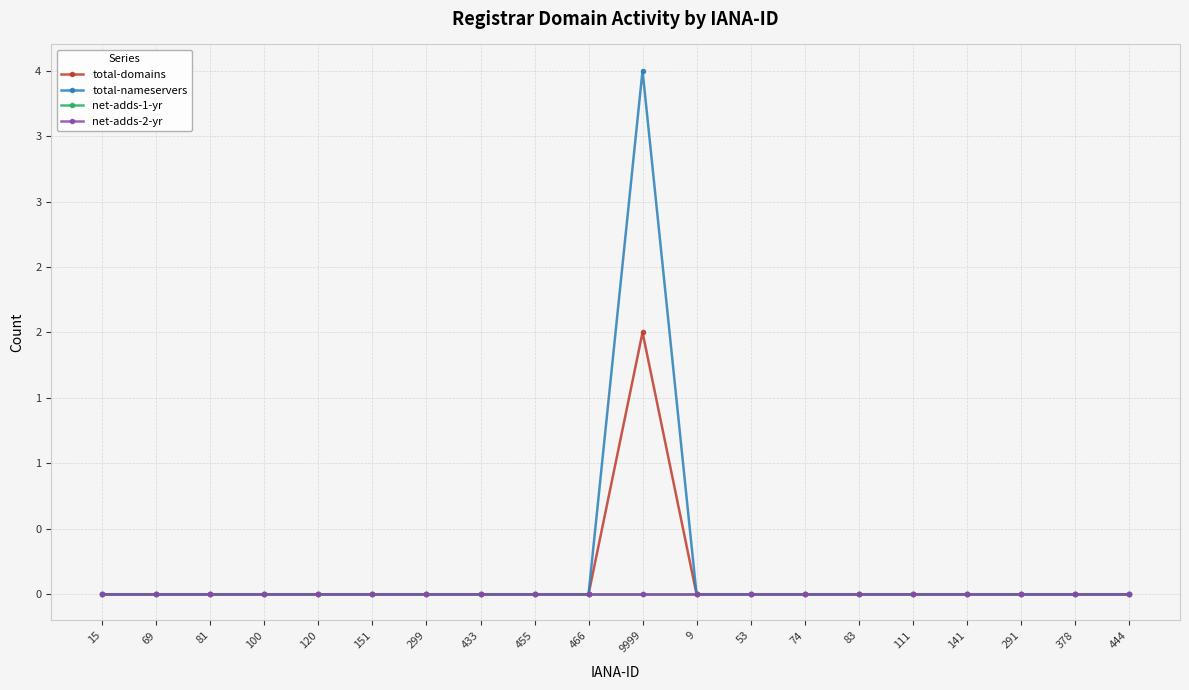

Which category has the lowest value across all series?

15